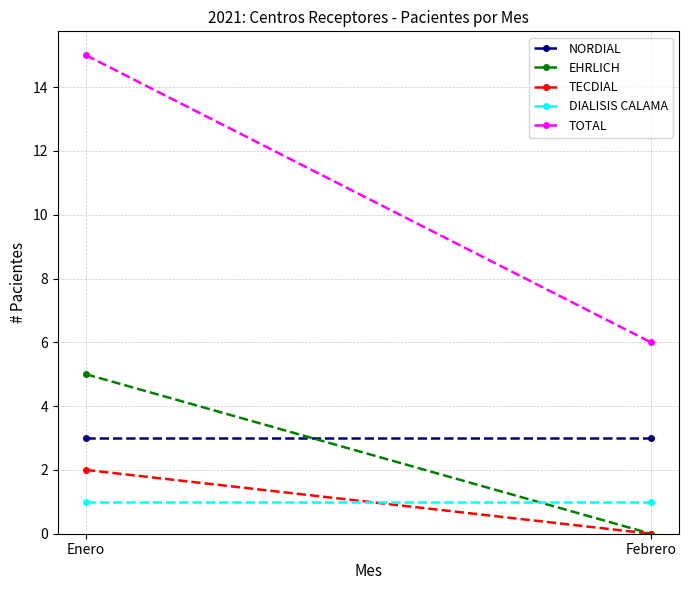

Rank the series by their maximum value, from lowest to highest.

DIALISIS CALAMA, TECDIAL, NORDIAL, EHRLICH, TOTAL